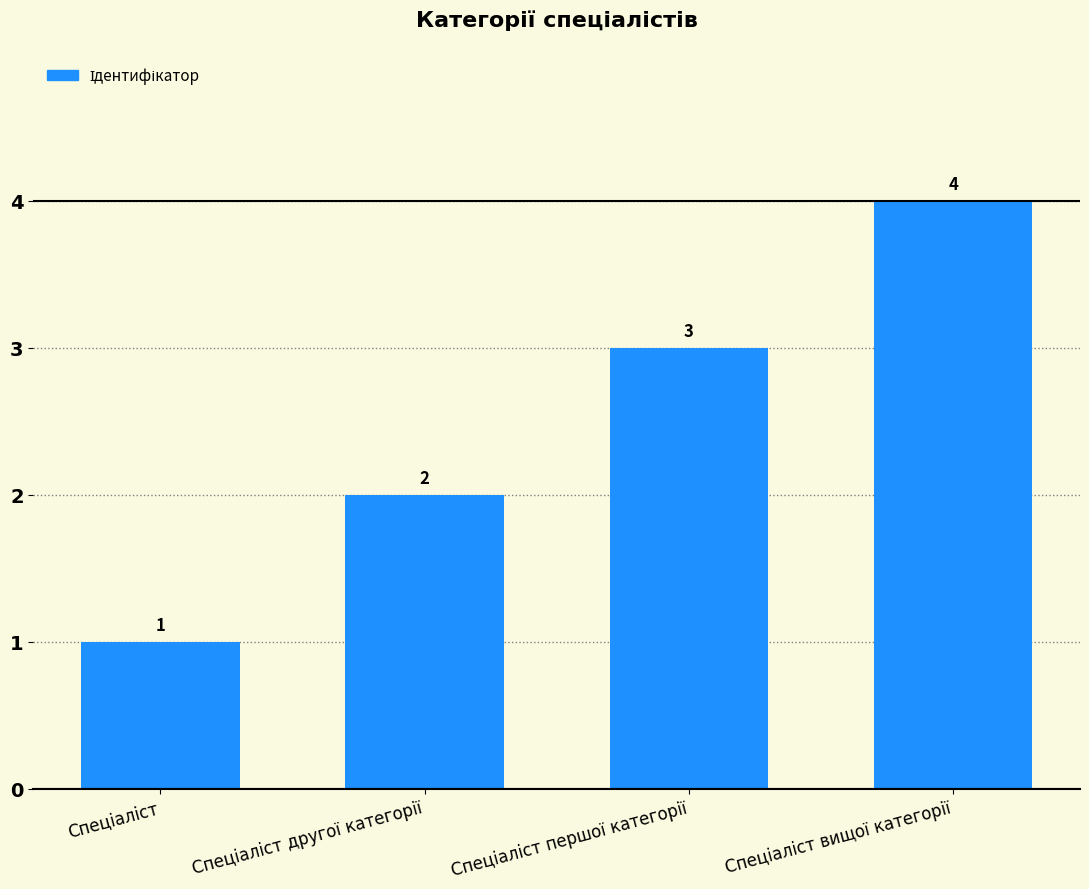

What is the difference between the maximum and minimum values?

3